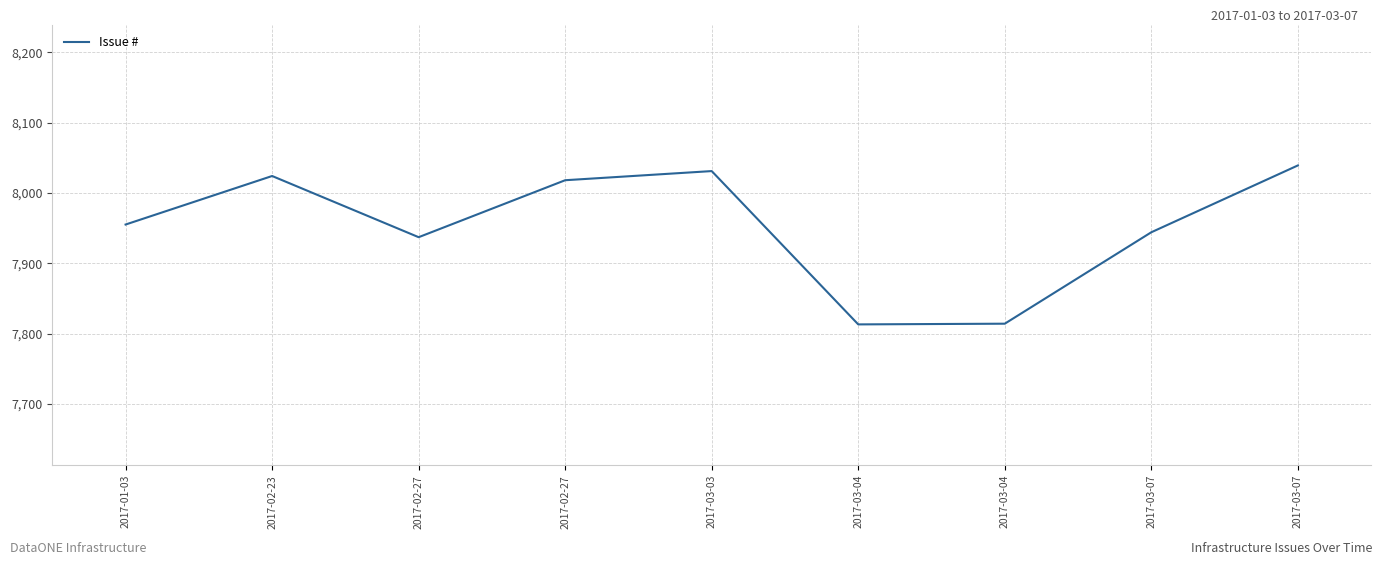

Reading left to right, list all the values displayed in this chart.

7955	8024	7937	8018	8031	7813	7814	7944	8039